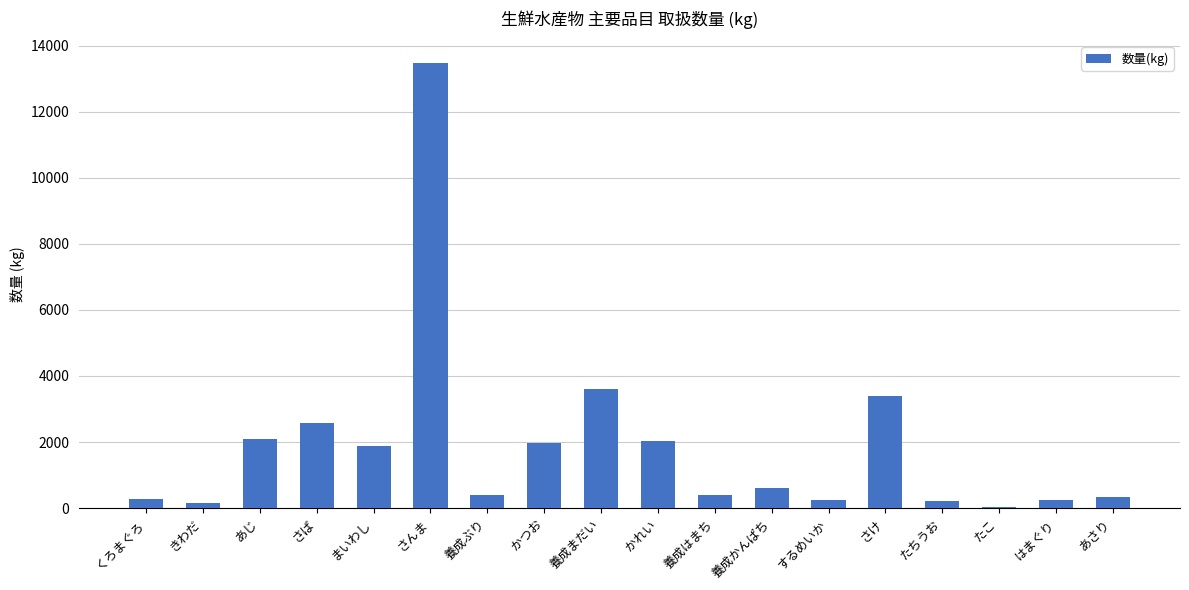

What is the average value?

1882